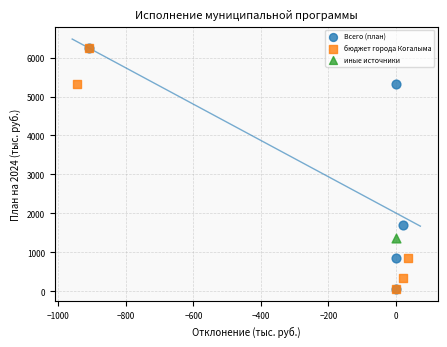

What are all the series names shown in the legend?

Всего (план), бюджет города Когалыма, иные источники